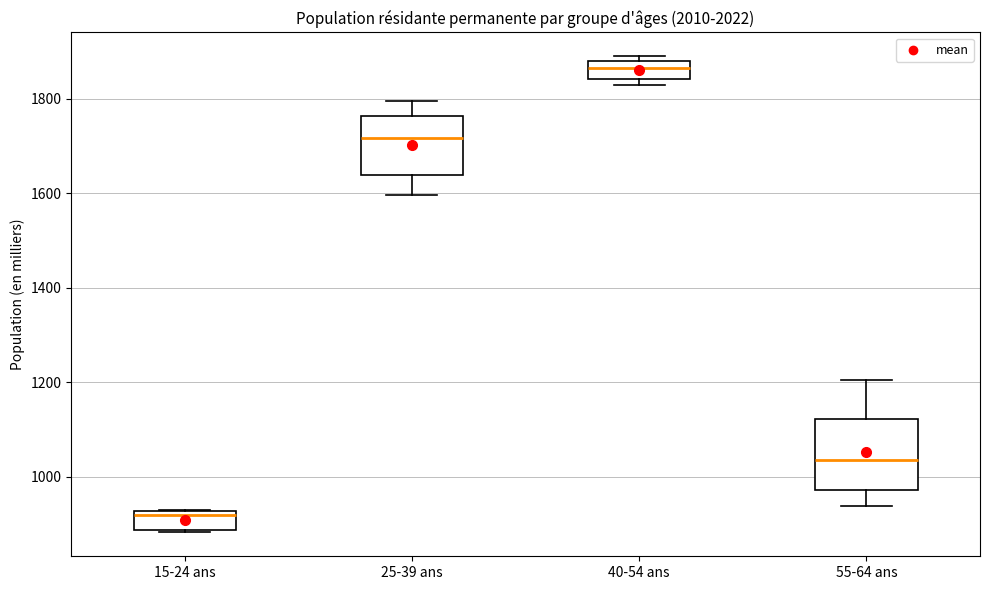

Where is the lower edge of the box for 15-24 ans on the y-axis? The values are not printed on the chart, so give them approximately, as read against the axis.

880